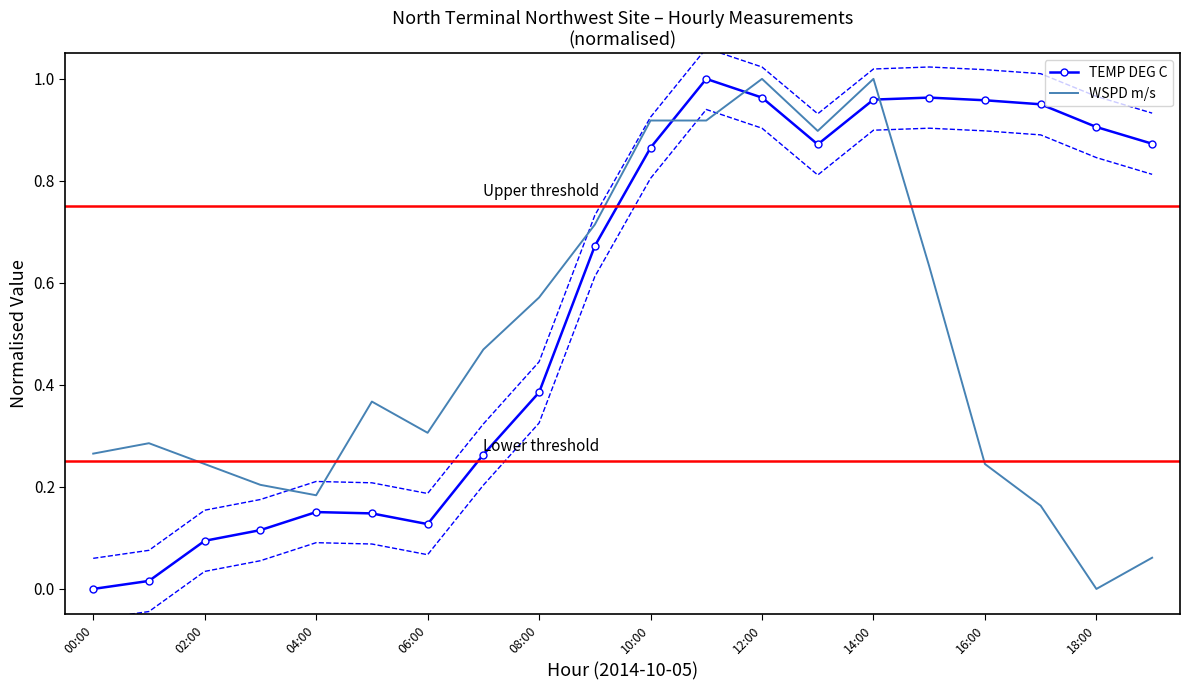

Is it true that TEMP DEG C equals 1.0 at 2014-10-05 11:00?

True